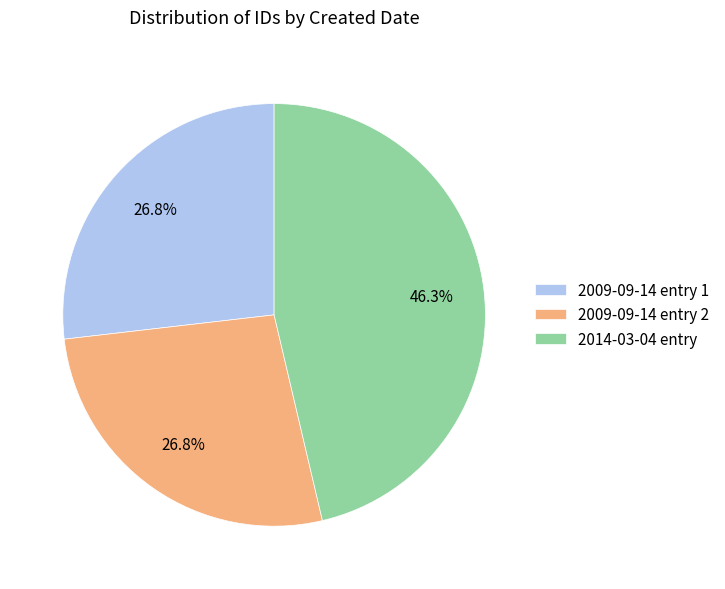

Is there a majority slice in this chart?

No